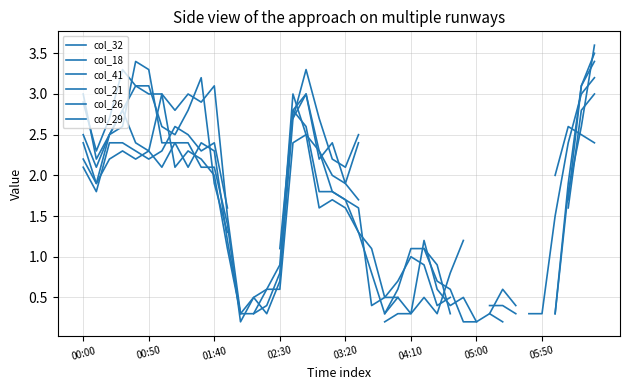

How many positive values does the col_18 series have?

33